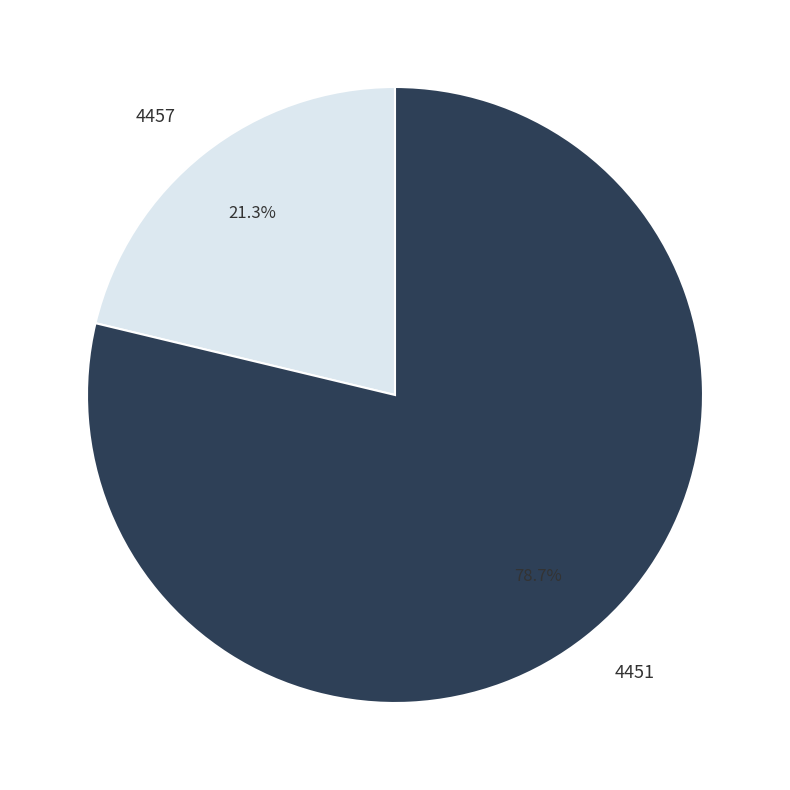

Is there any slice that represents more than half of the pie?

Yes